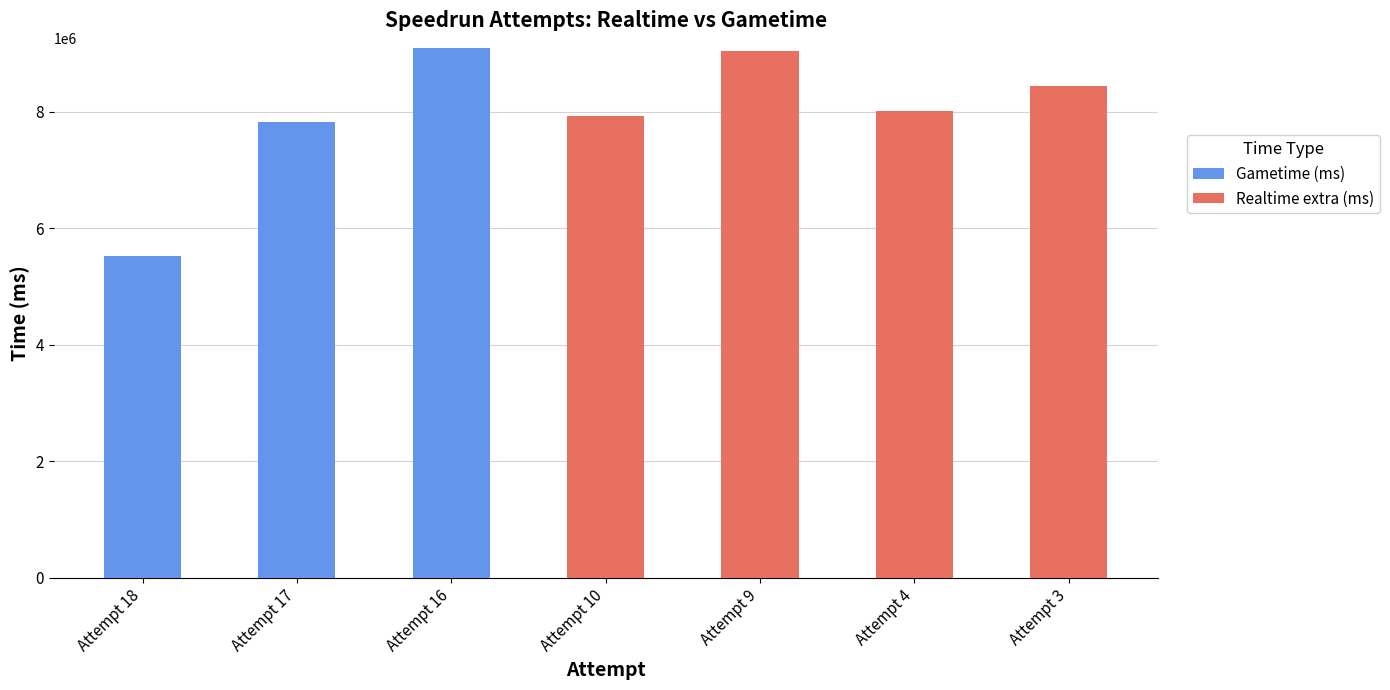

How many distinct data groups are displayed?

2